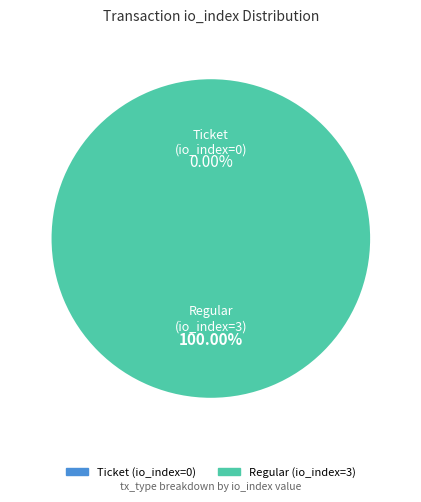

Which category accounts for the majority?

Regular (io_index=3)